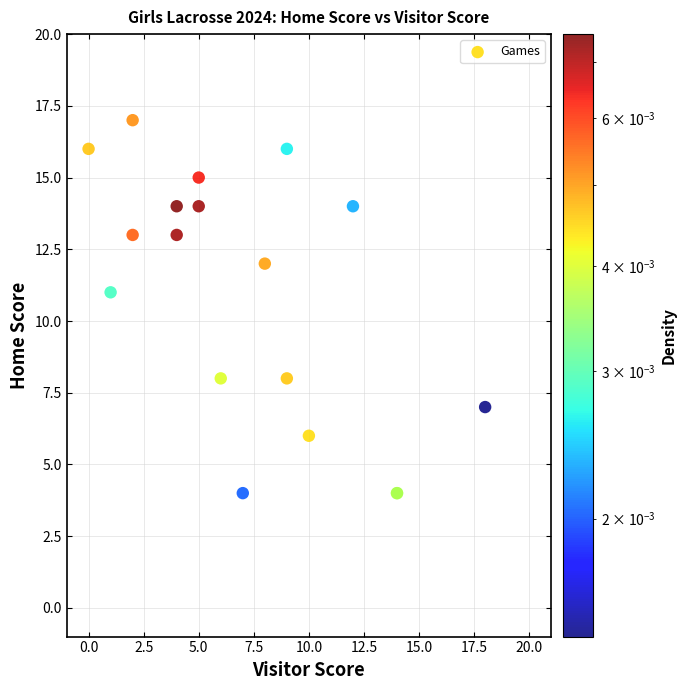

What Y value in the scatter plot is closest to 10?

11